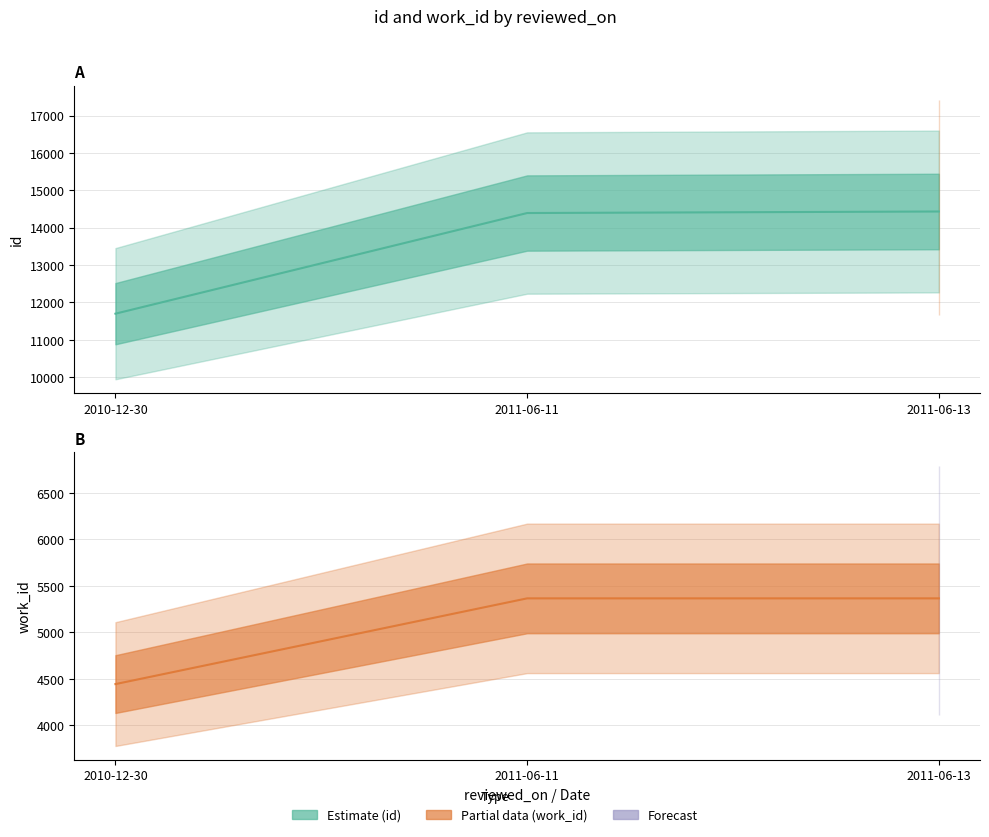

At which label does id first exceed 14392?

2011-06-13